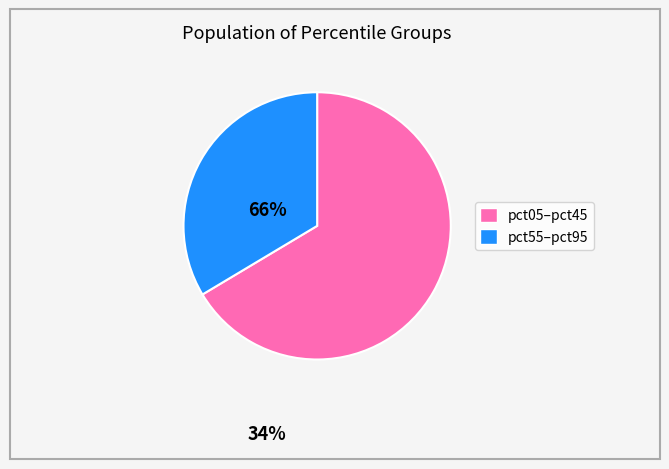

Is there a majority slice in this chart?

Yes